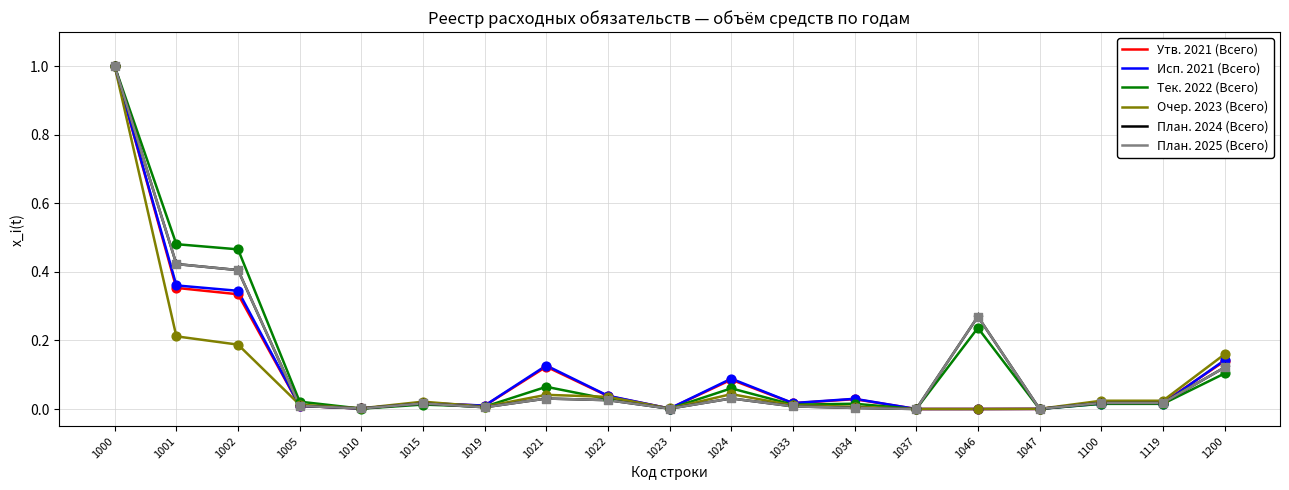

Is the value of Очер. 2023 (Всего) at 1033 greater than the value of Исп. 2021 (Всего) at 1005?

Yes